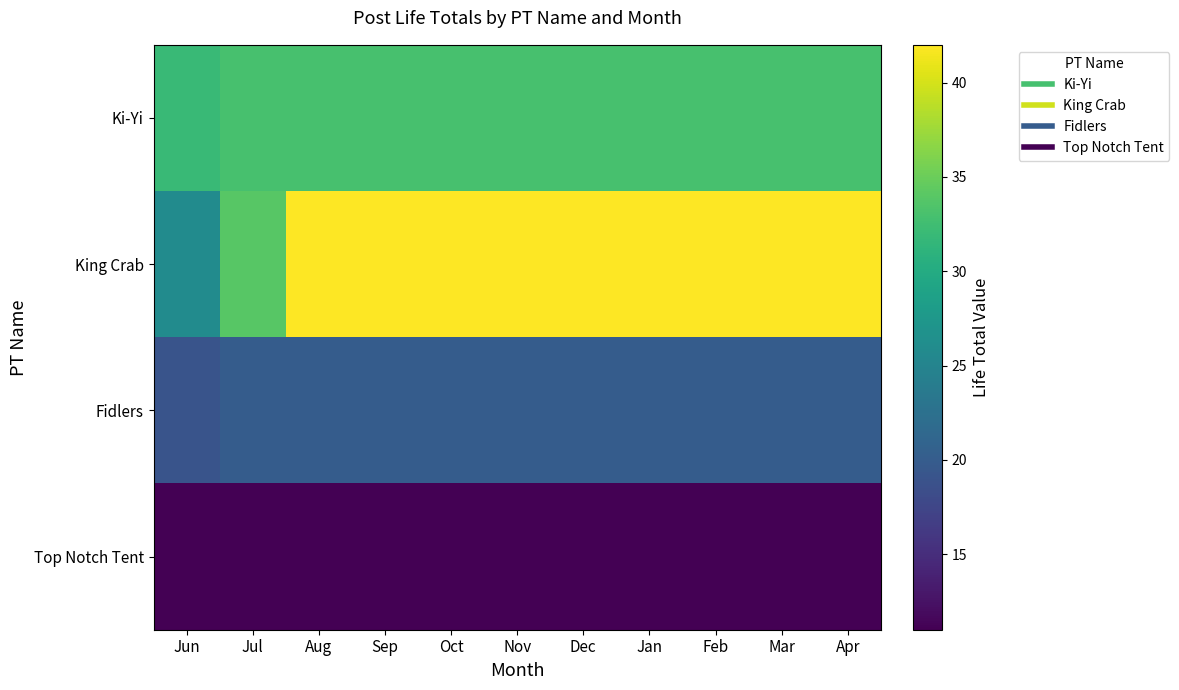

Reading right to left, transcribe all the data shown in this chart.

Ki-Yi: Apr=33	Mar=33	Feb=33	Jan=33	Dec=33	Nov=33	Oct=33	Sep=33	Aug=33	Jul=33	Jun=32
King Crab: Apr=42	Mar=42	Feb=42	Jan=42	Dec=42	Nov=42	Oct=42	Sep=42	Aug=42	Jul=34	Jun=26
Fidlers: Apr=20	Mar=20	Feb=20	Jan=20	Dec=20	Nov=20	Oct=20	Sep=20	Aug=20	Jul=20	Jun=19
Top Notch Tent: Apr=11	Mar=11	Feb=11	Jan=11	Dec=11	Nov=11	Oct=11	Sep=11	Aug=11	Jul=11	Jun=11